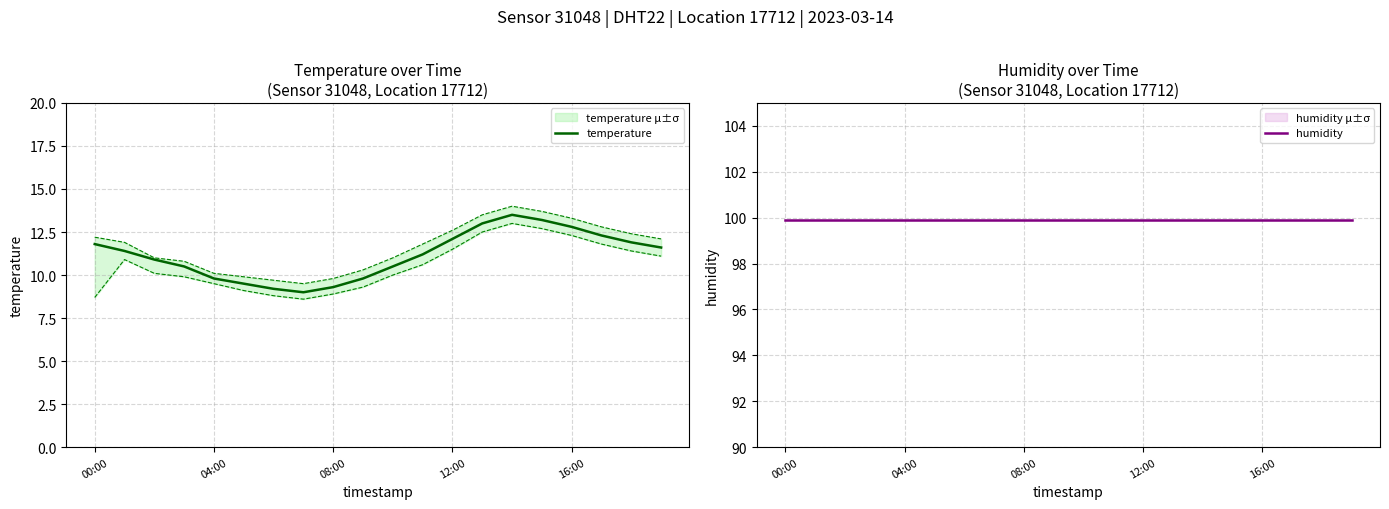

What is the maximum value for temperature?

13.5